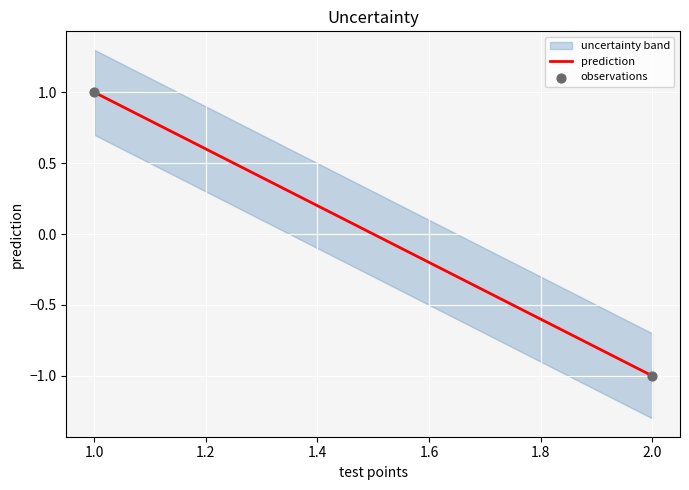

List the coordinates of all points as (Y, X) pairs, reading left to right.

(1, 1)  (-1, 2)